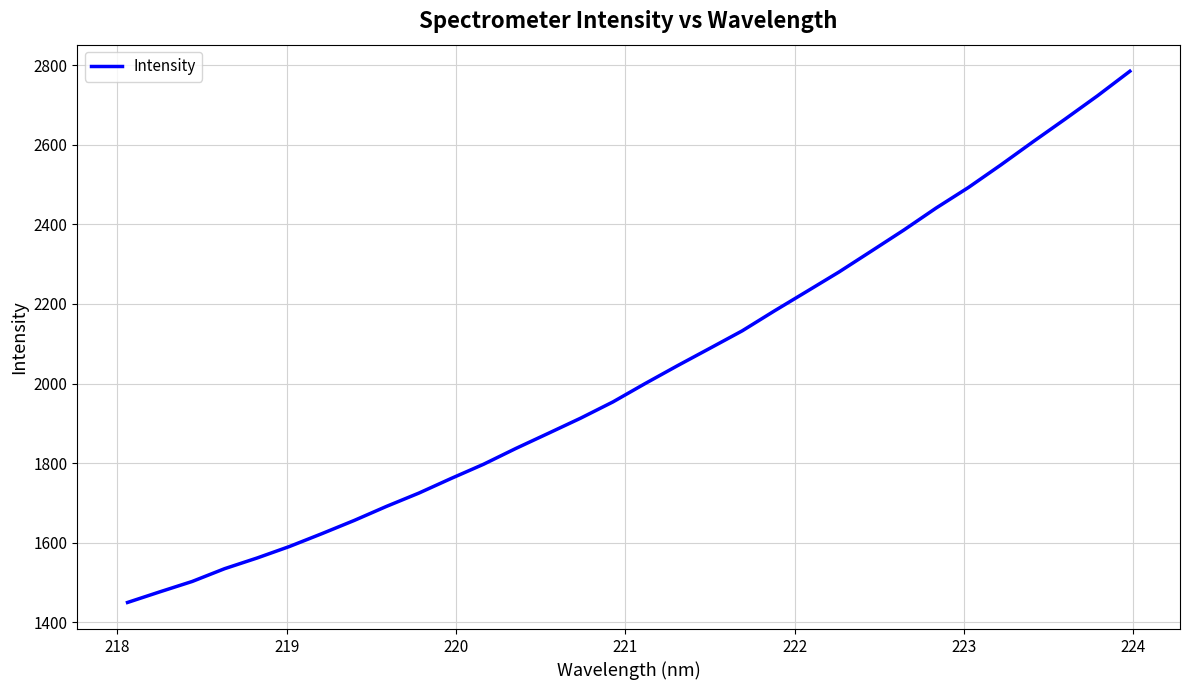

What is the greatest value displayed?

2784.5